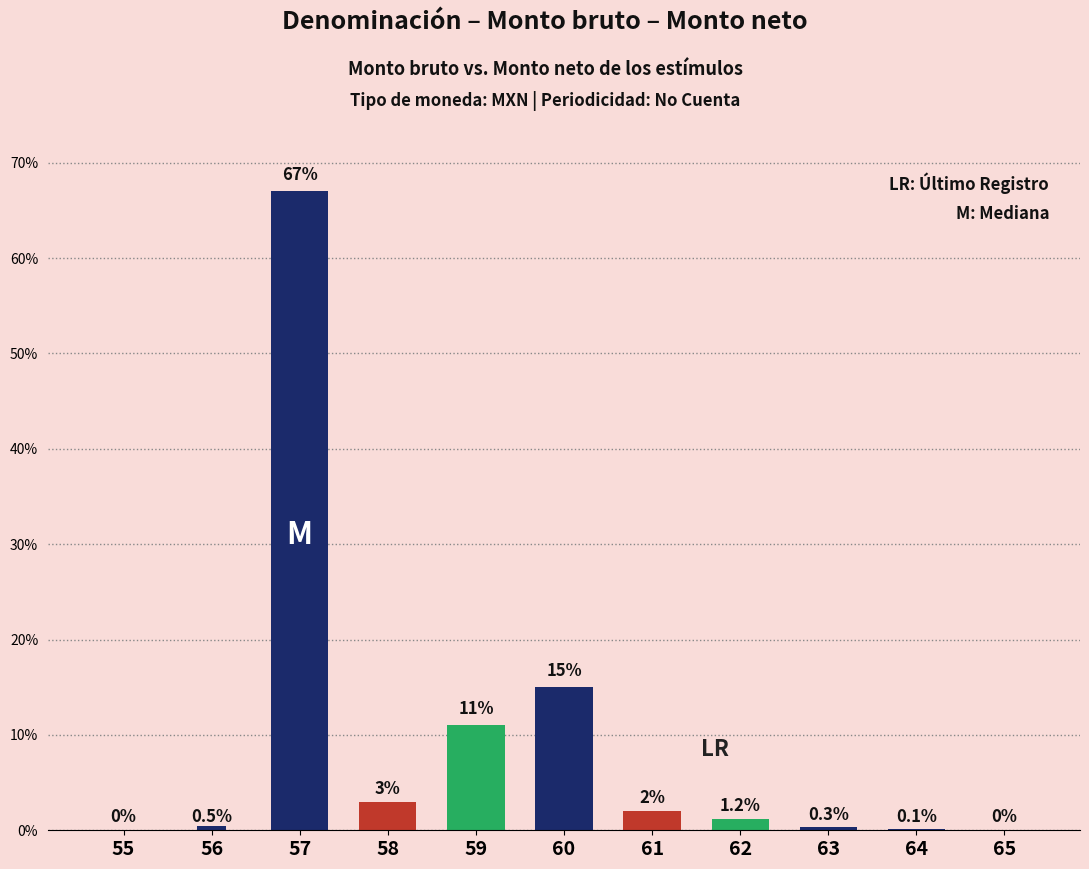

Which label corresponds to the smallest value in the chart?

55